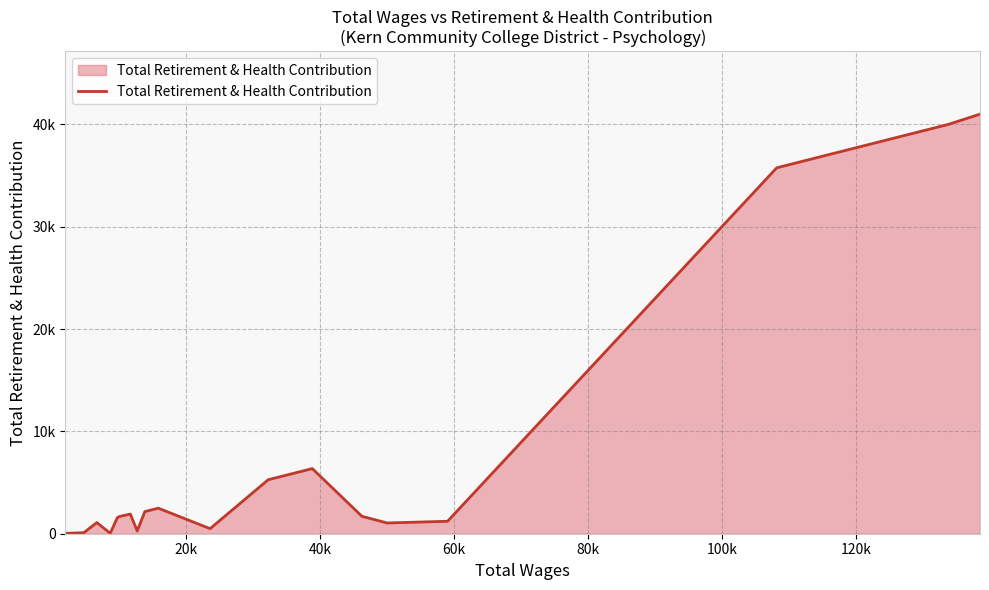

Does the chart have visible grid lines?

Yes